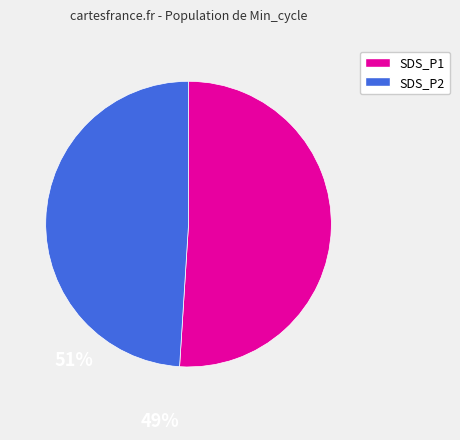

Is there a majority slice in this chart?

Yes